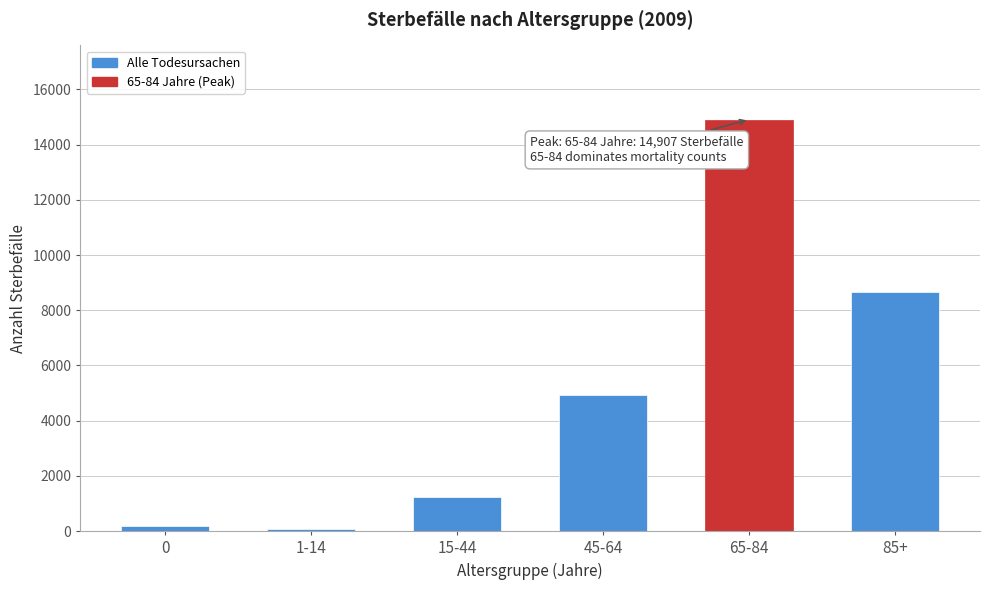

Reading left to right, transcribe all the data shown in this chart.

0=193	1-14=64	15-44=1252	45-64=4939	65-84=14907	85+=8679